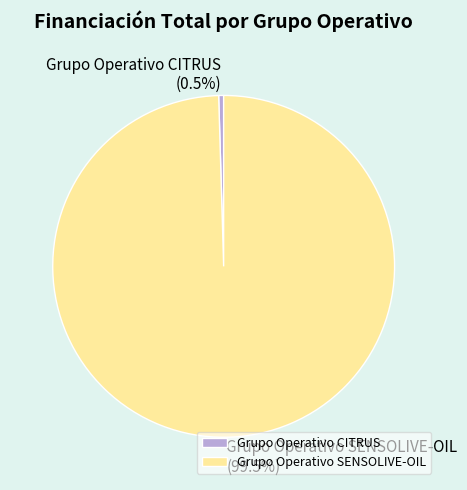

How many slices are in this pie chart?

2